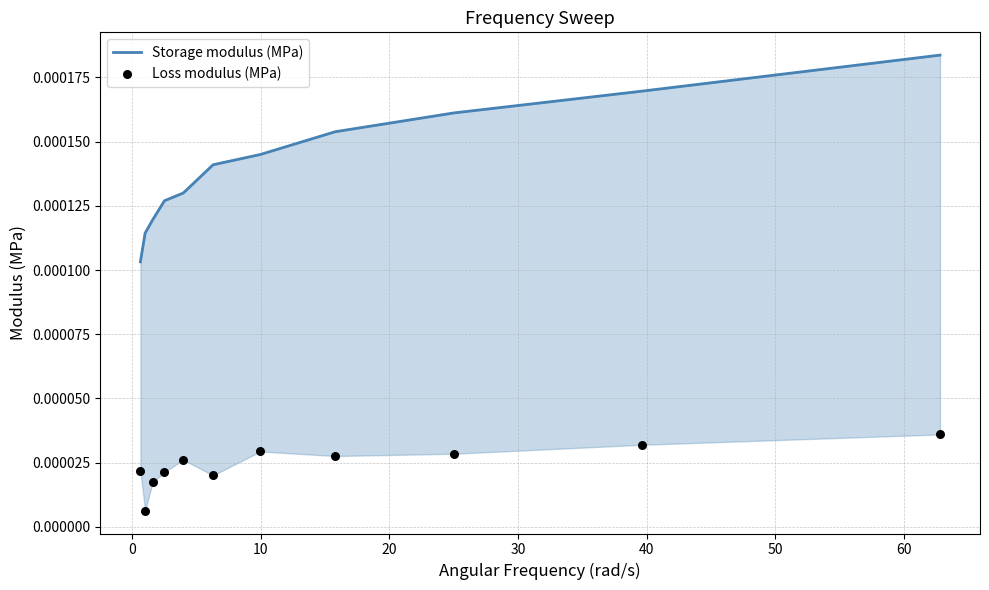

At how many categories does at least one series exceed 0?

11